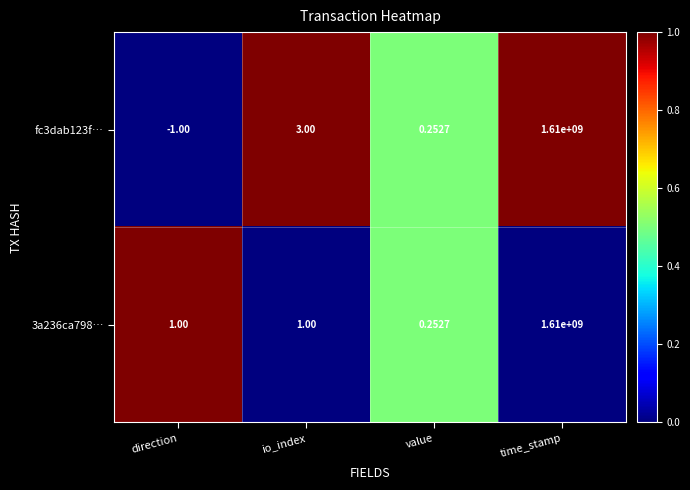

At which category does the chart reach its peak across all series?

time_stamp